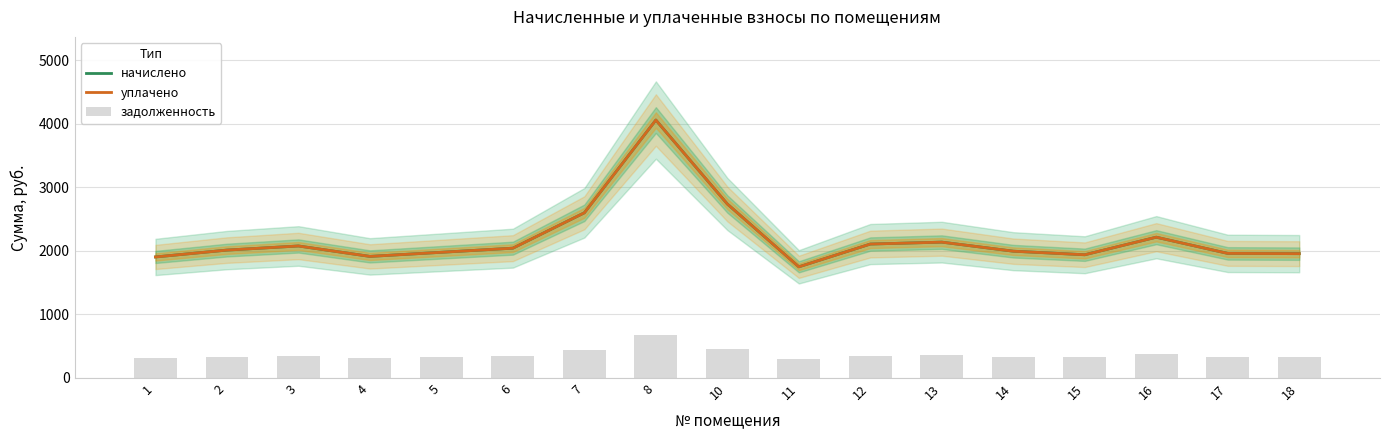

Is it true that начислено equals 1248.2 at 15?

False